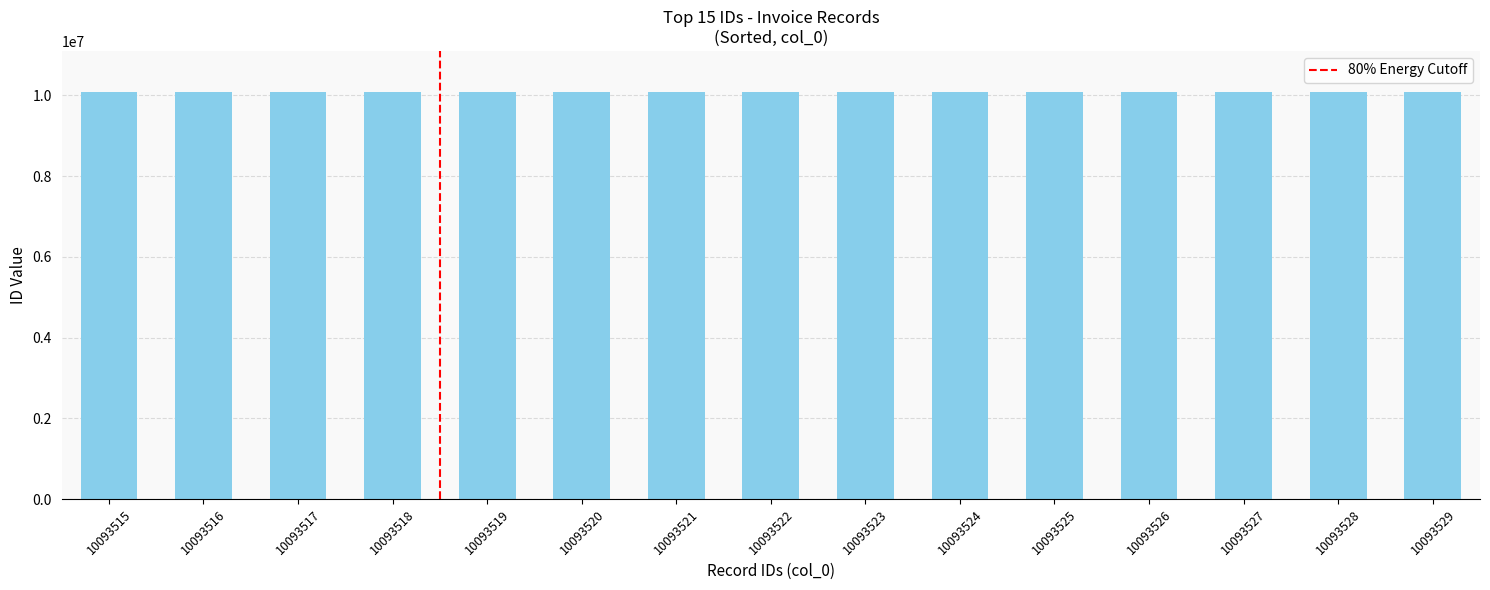

Are the bars horizontal?

No